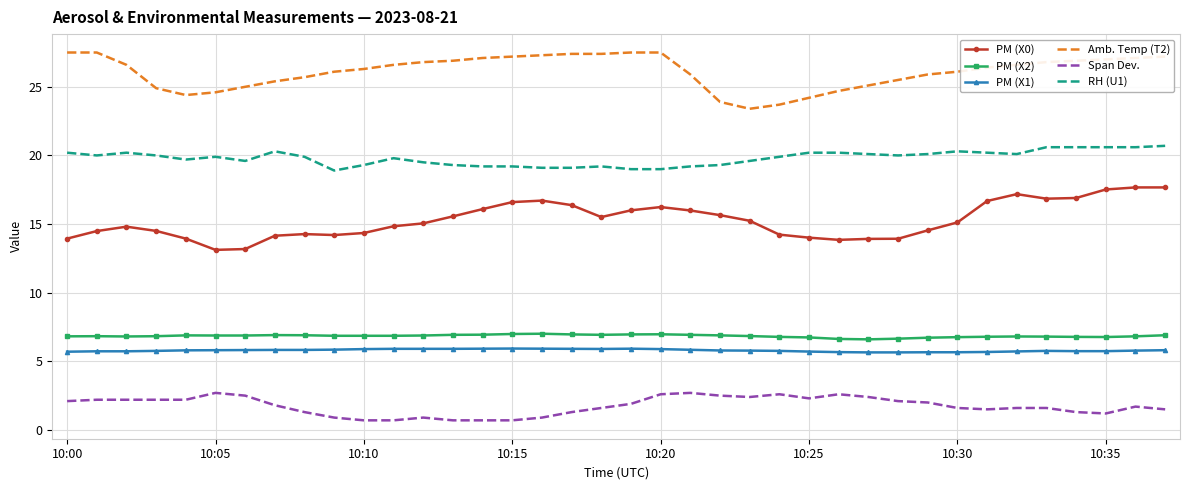

What is the average value of the PM (X2) series?

6.8